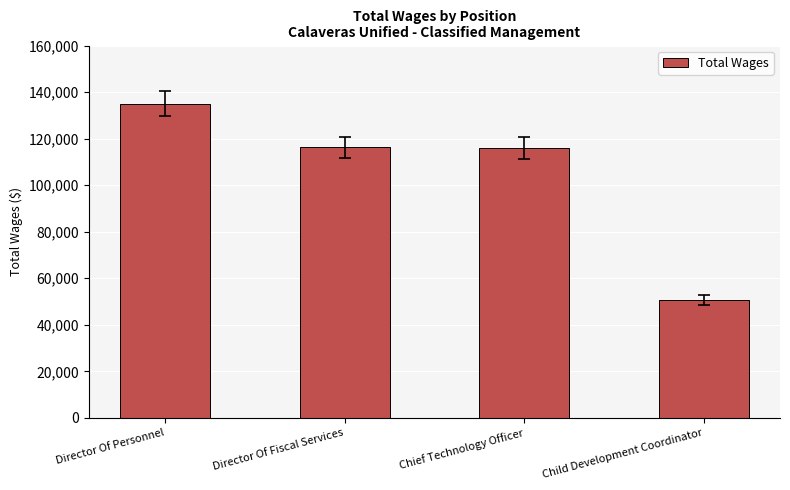

True or false: the data shows 21442 at Child Development Coordinator.

False